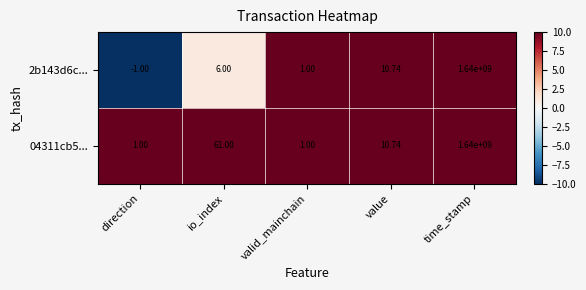

Rank the categories by 2b143d6c... value from lowest to highest.

direction, valid_mainchain, io_index, value, time_stamp